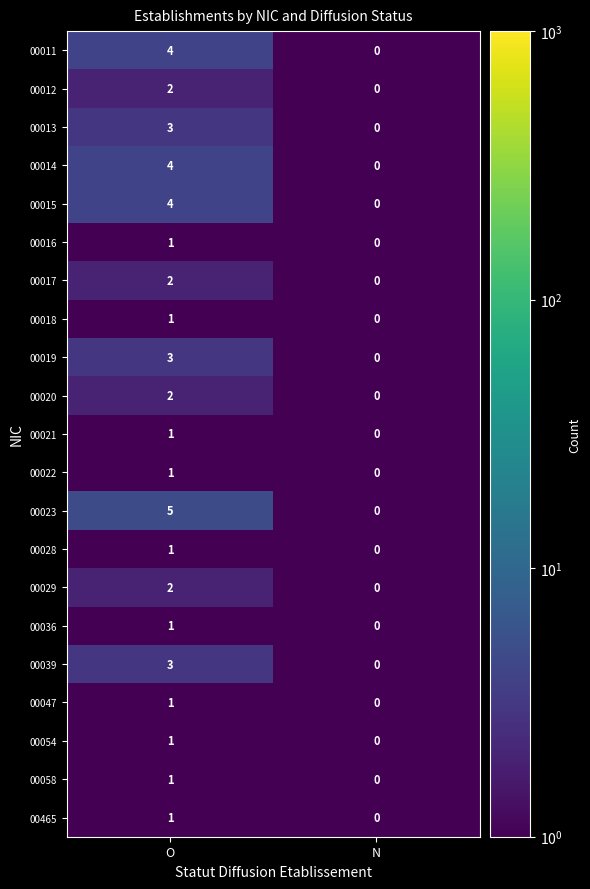

What is the difference between the highest and lowest values at O?

4